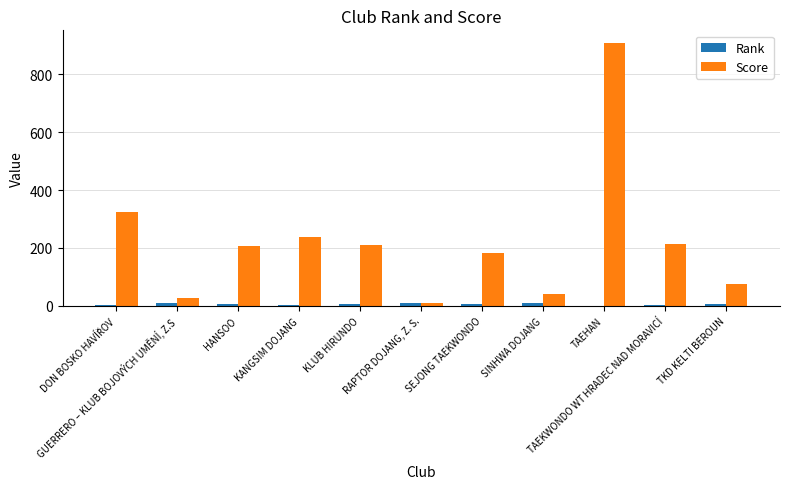

Which series has the largest total across all categories?

Score